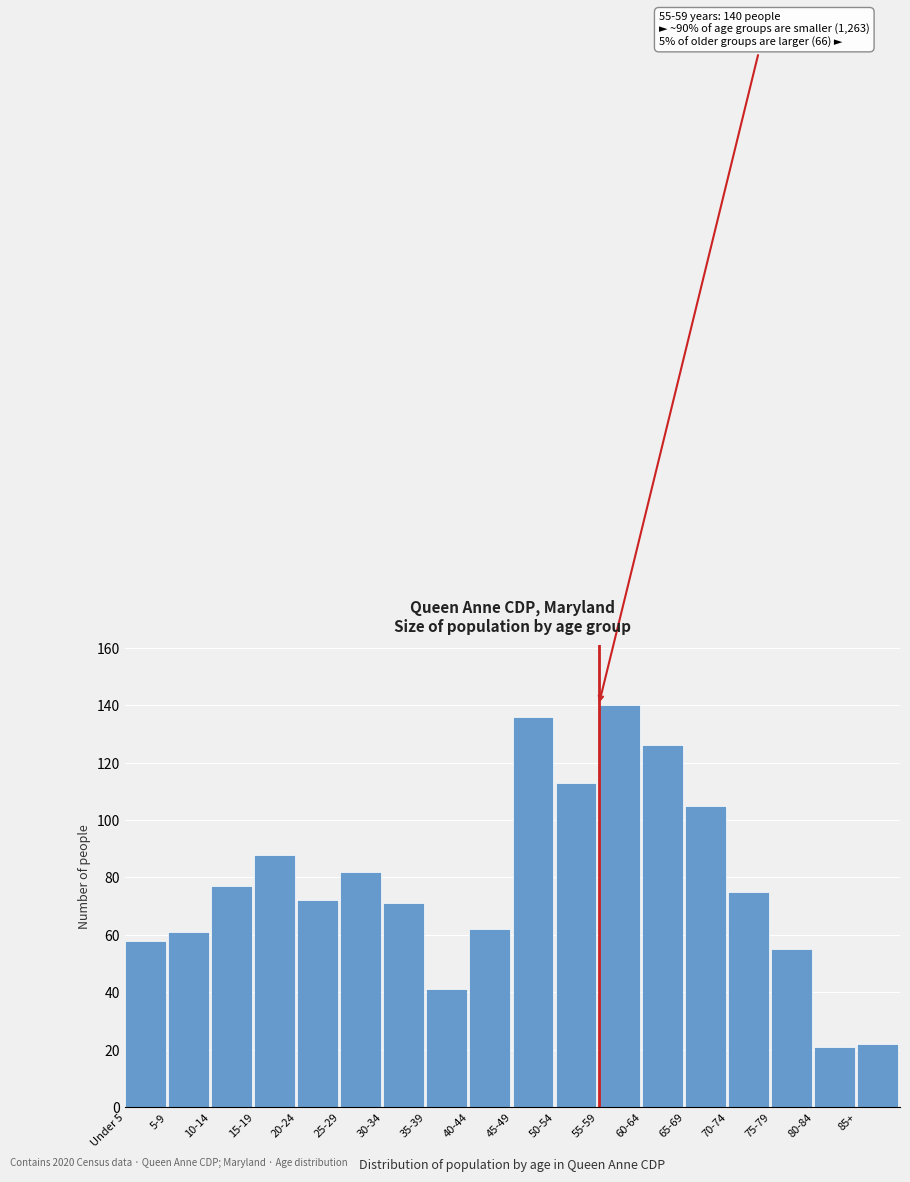

Reading left to right, what are all the values shown in this chart?

Under 5=58	5-9=61	10-14=77	15-19=88	20-24=72	25-29=82	30-34=71	35-39=41	40-44=62	45-49=136	50-54=113	55-59=140	60-64=126	65-69=105	70-74=75	75-79=55	80-84=21	85+=22